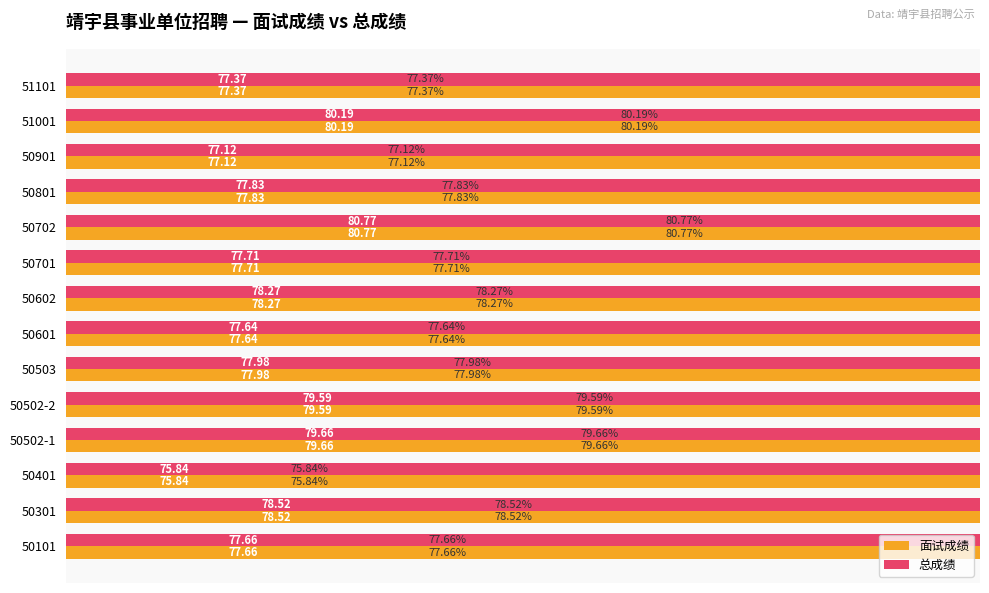

Count the number of data series in this chart.

2